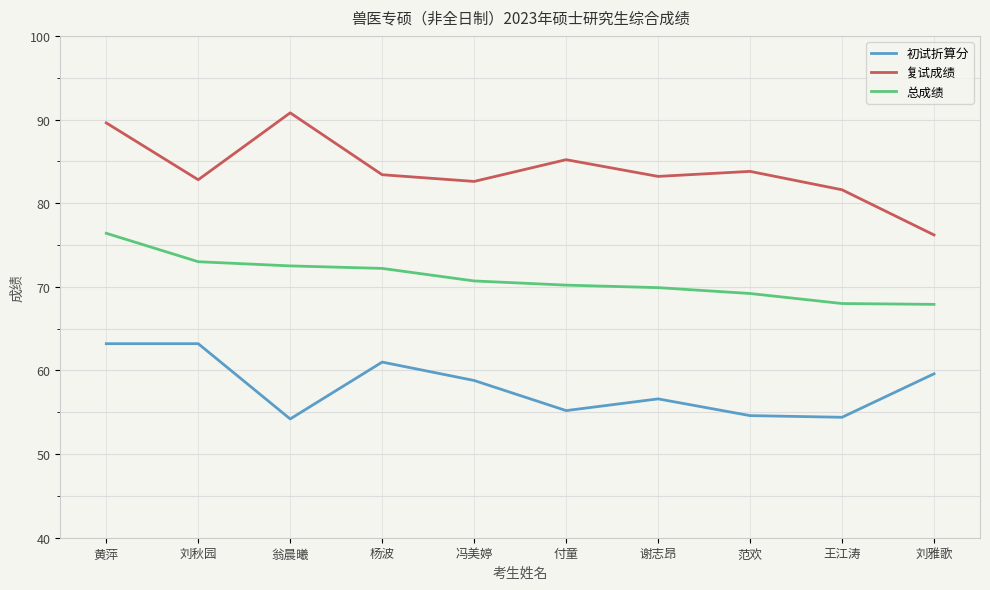

What is the difference between the maximum and minimum values in the 复试成绩 series?

14.6